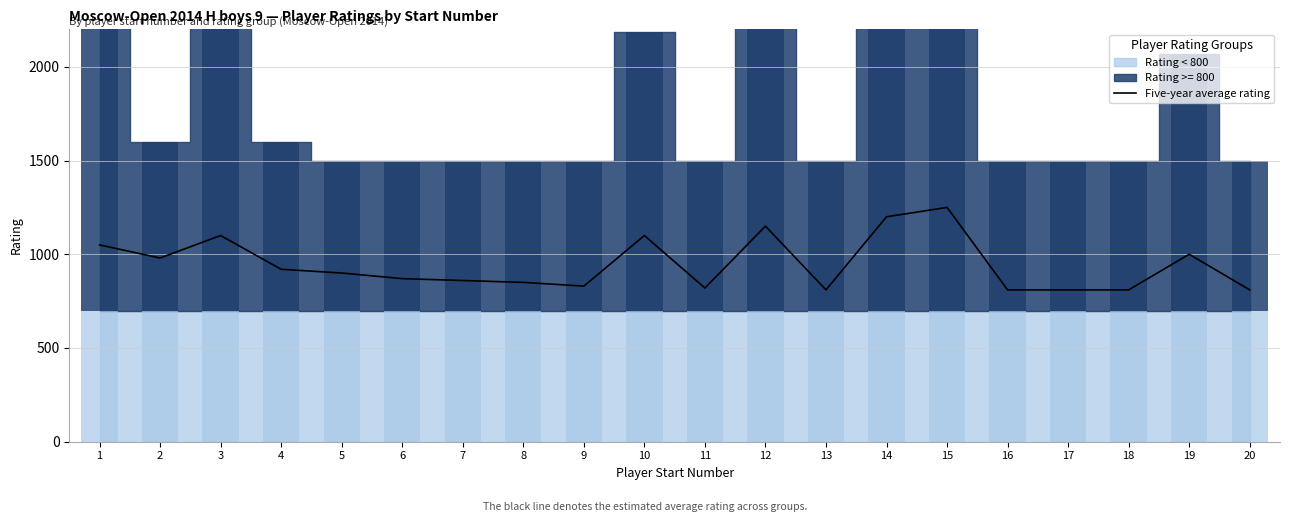

What is the difference between the maximum and minimum values?

440